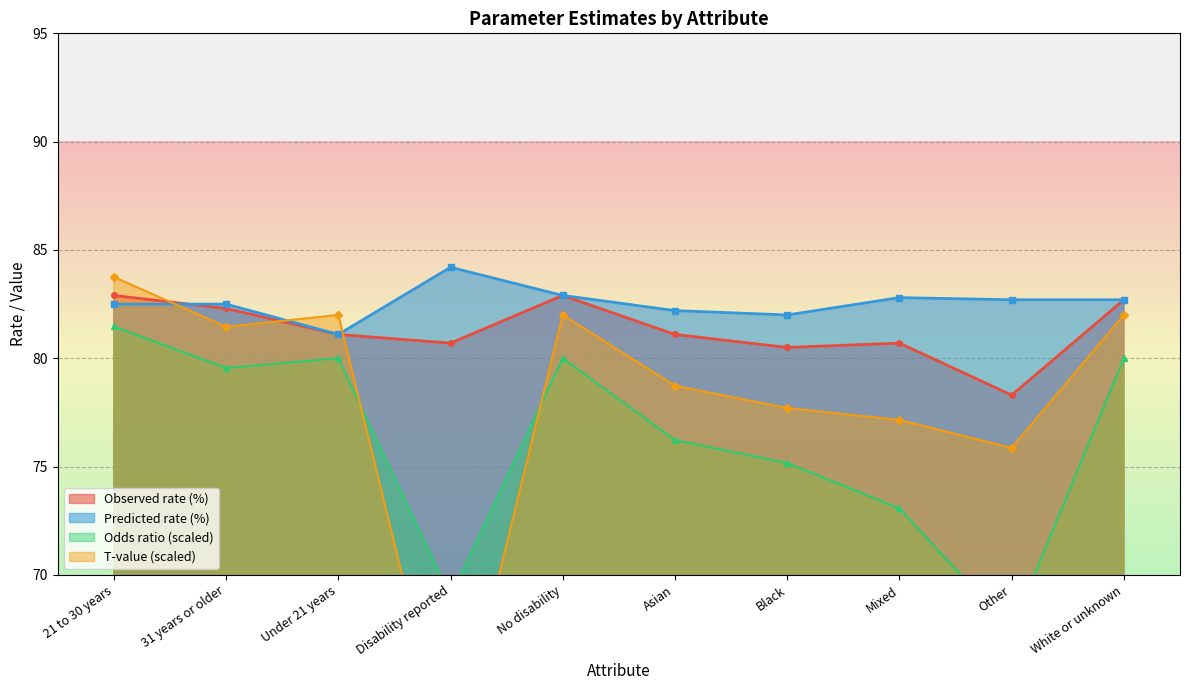

Between Under 21 years and Asian, which series saw the biggest shift?

Odds ratio